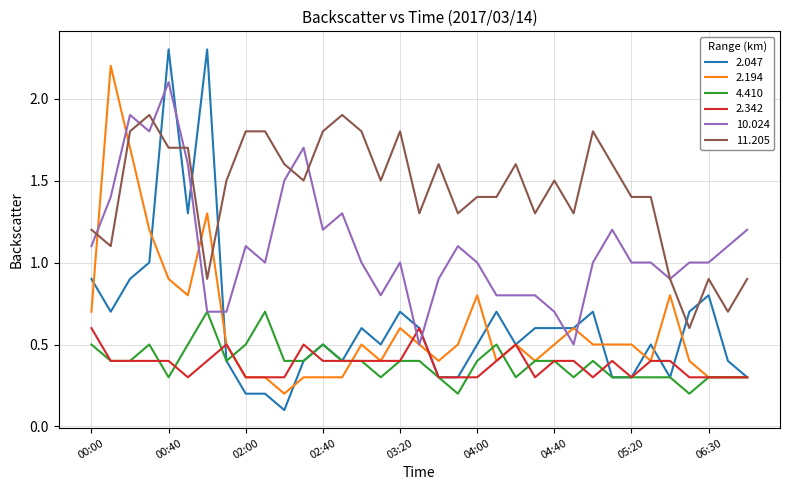

What are all the series names shown in the legend?

2.047, 2.194, 4.410, 2.342, 10.024, 11.205